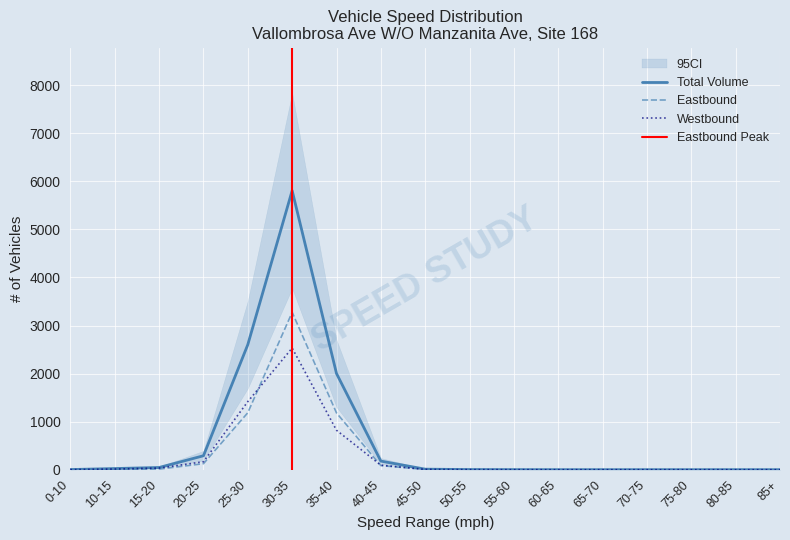

The value of Westbound at 35-40 is 821. True or false?

True